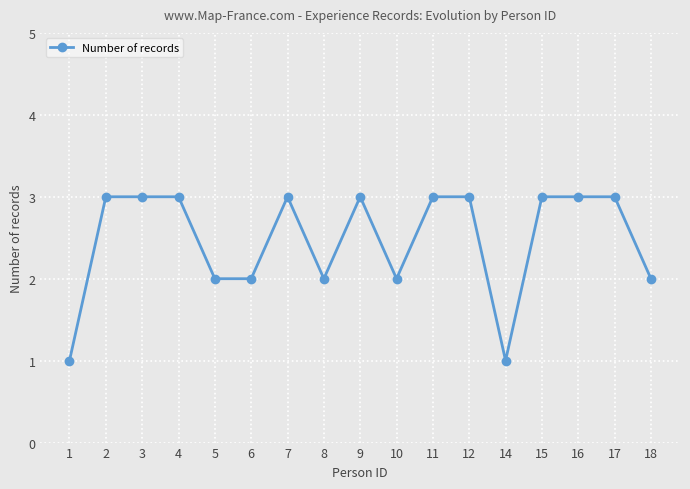

True or false: the data shows 3 at 4.

True